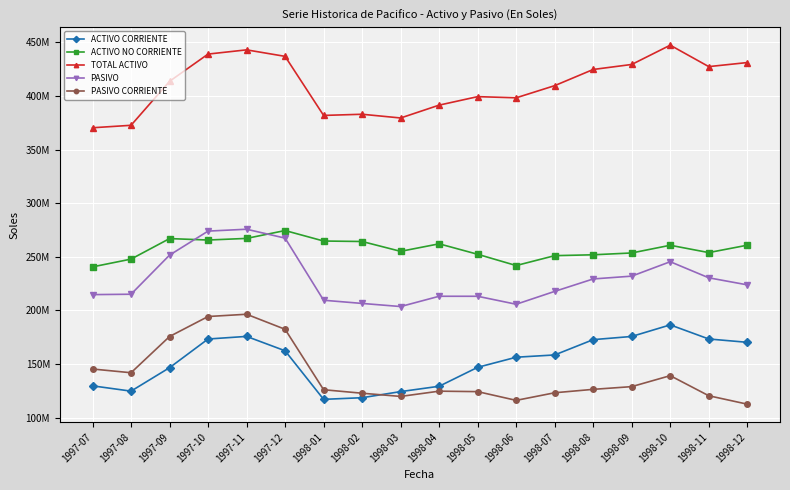

Which series changed the most between 1998-04 and 1998-08?

ACTIVO CORRIENTE